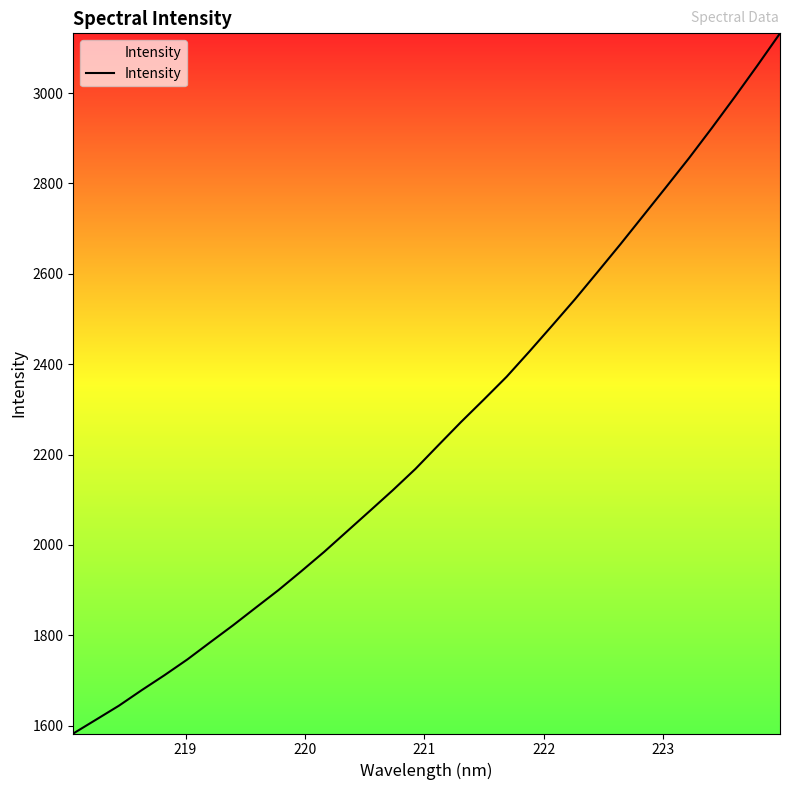

True or false: the data has more than 1 interior local peaks.

False